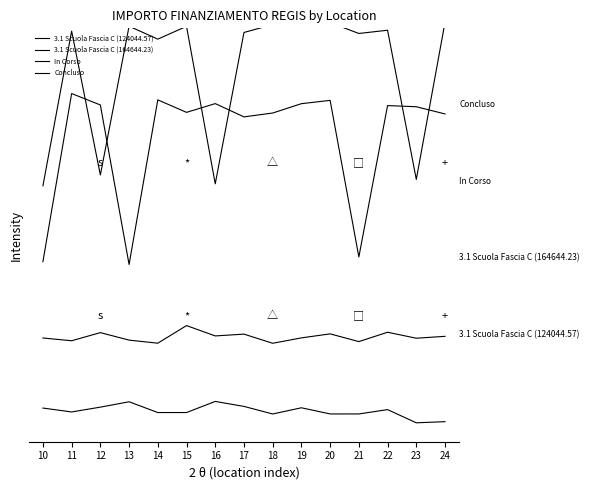

Reading right to left, extract all data points from this chart.

3.1 Scuola Fascia C (124044.57): 24=-0.1	23=-0.1	22=0.0	21=-0.0	20=-0.0	19=0.0	18=-0.0	17=0.0	16=0.1	15=-0.0	14=-0.0	13=0.1	12=0.0	11=-0.0	10=0.0
3.1 Scuola Fascia C (164644.23): 24=0.5	23=0.5	22=0.5	21=0.5	20=0.5	19=0.5	18=0.4	17=0.5	16=0.5	15=0.6	14=0.4	13=0.5	12=0.5	11=0.5	10=0.5
In Corso: 24=1.9	23=2.0	22=2.0	21=1.0	20=2.0	19=2.0	18=1.9	17=1.9	16=2.0	15=2.0	14=2.0	13=1.0	12=2.0	11=2.1	10=1.0
Concluso: 24=2.5	23=1.5	22=2.5	21=2.5	20=2.5	19=2.5	18=2.5	17=2.5	16=1.5	15=2.5	14=2.4	13=2.5	12=1.5	11=2.5	10=1.5